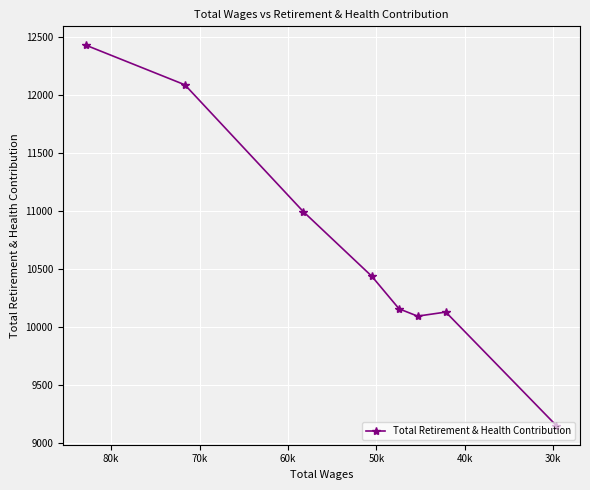

True or false: the data has more than 0 interior local peaks.

True